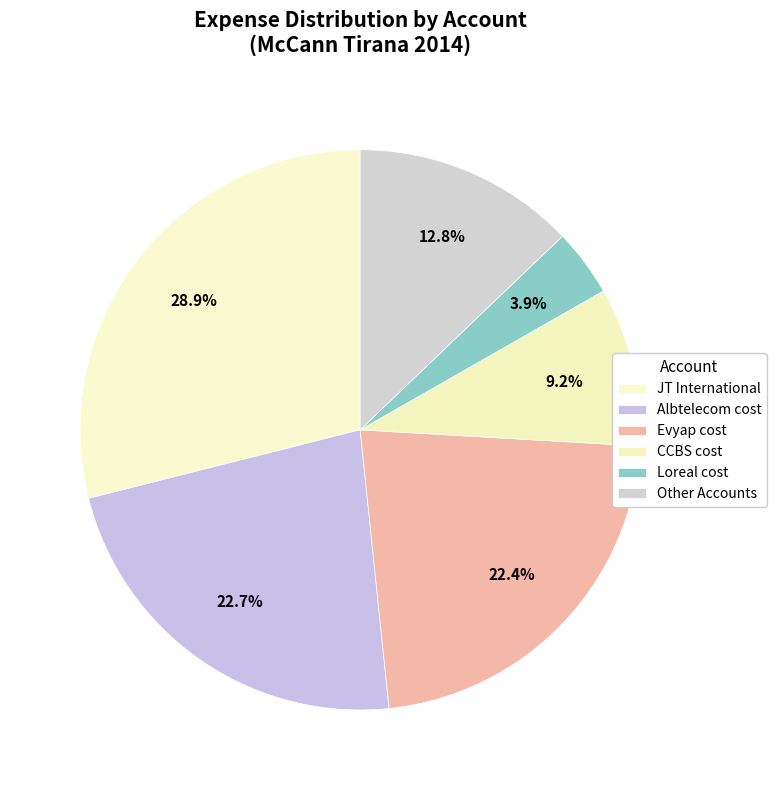

How many segments does this pie chart have?

6